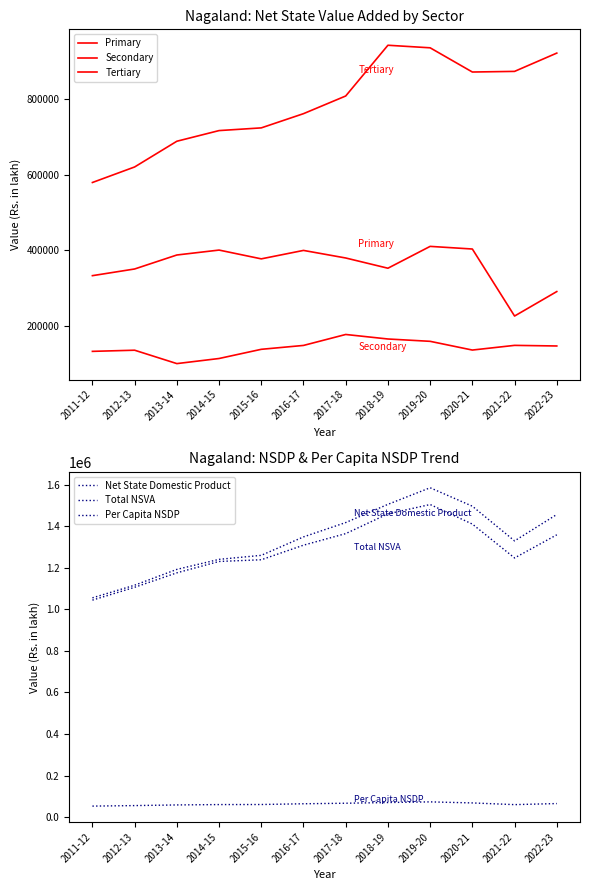

Where is the first local maximum for Total NSVA?

2019-20